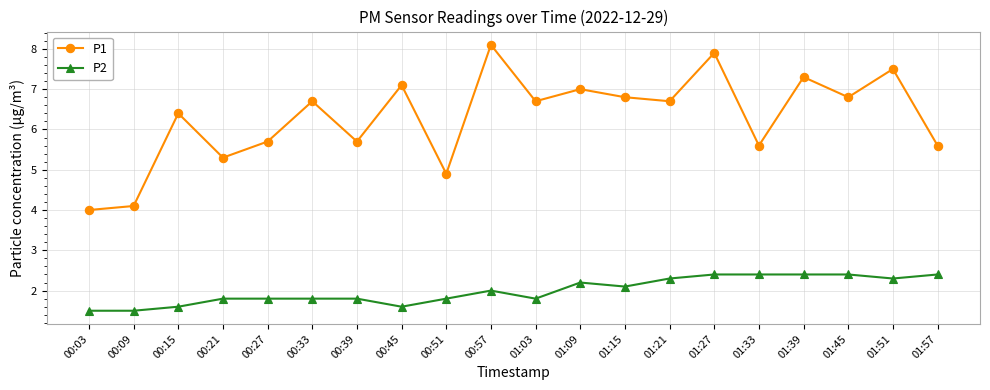

Is the value of P2 at 00:21 greater than the value of P1 at 01:03?

No